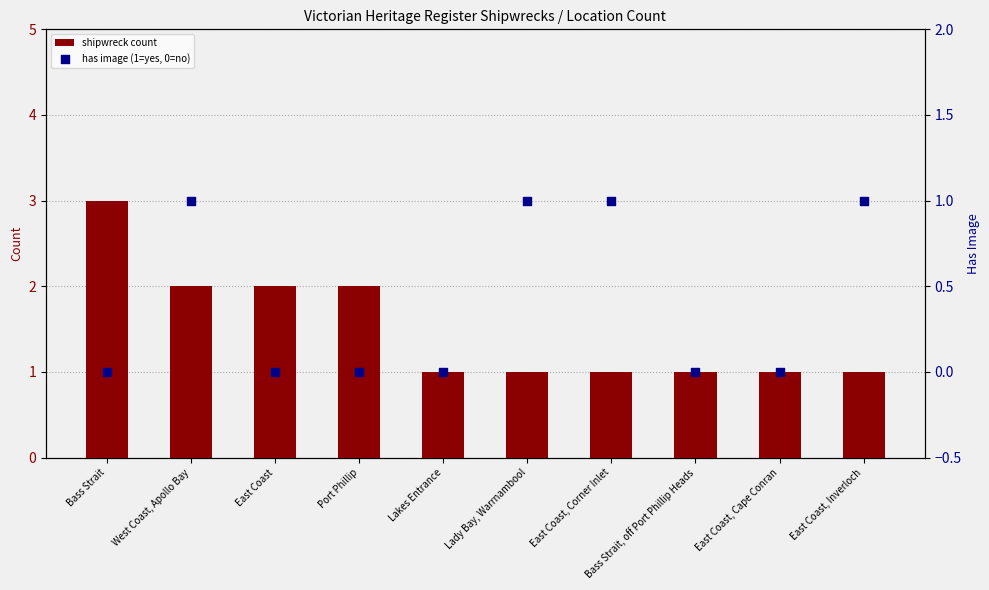

Which series has the largest Y range (max minus min)?

shipwreck count